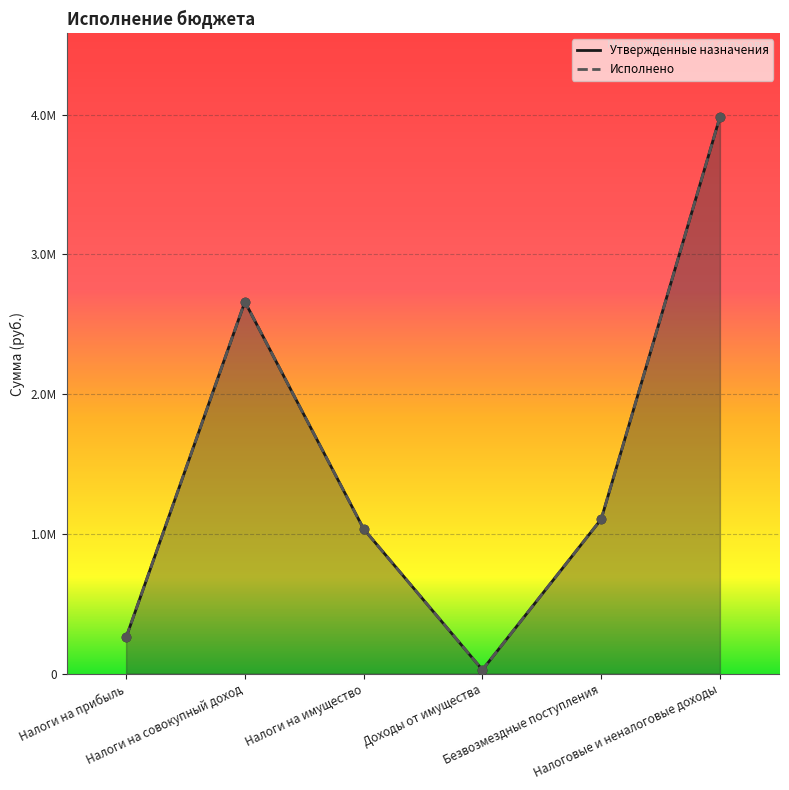

What is the label of the 2nd point from the left?

Налоги на совокупный доход